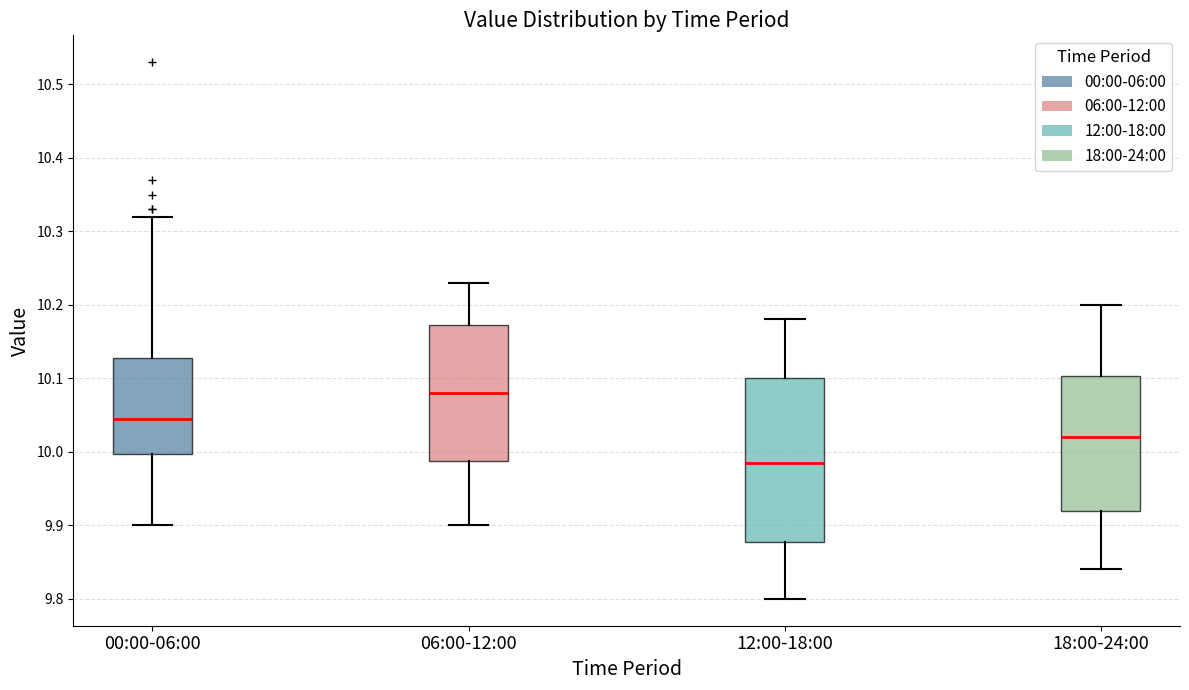

Reading left to right, read every box against the y-axis: the position of its median line, the range the box covers, and the ends of its whiskers. The values are not printed on the chart, so give them approximately, as read against the axis.

00:00-06:00: median 10.05, box 10.00 to 10.13, whiskers 9.90 to 10.32
06:00-12:00: median 10.08, box 9.99 to 10.17, whiskers 9.90 to 10.23
12:00-18:00: median 9.99, box 9.88 to 10.10, whiskers 9.80 to 10.18
18:00-24:00: median 10.02, box 9.92 to 10.10, whiskers 9.84 to 10.20